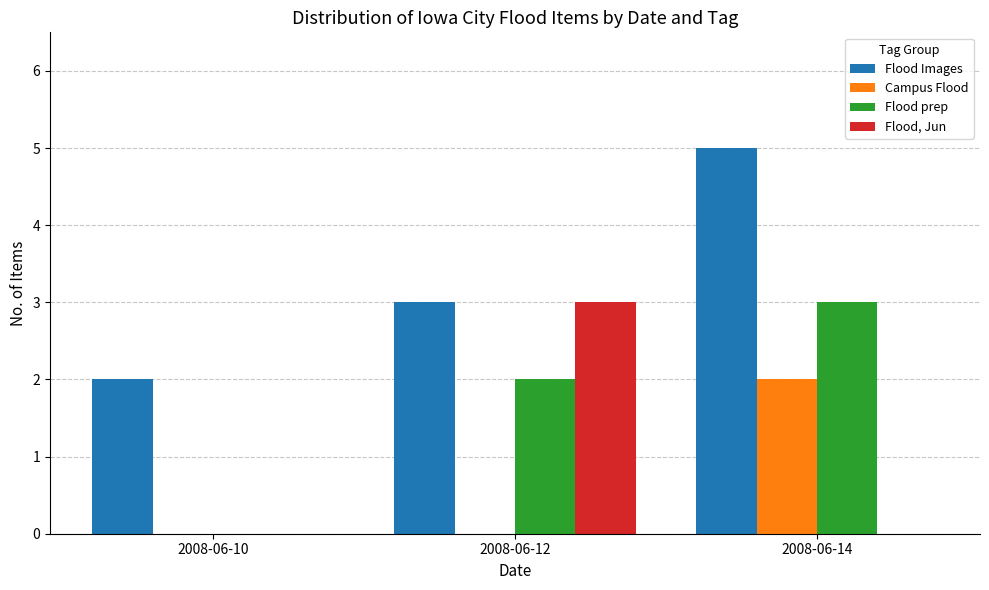

Is the value of Flood, Jun at 2008-06-10 greater than the value of Flood prep at 2008-06-12?

No